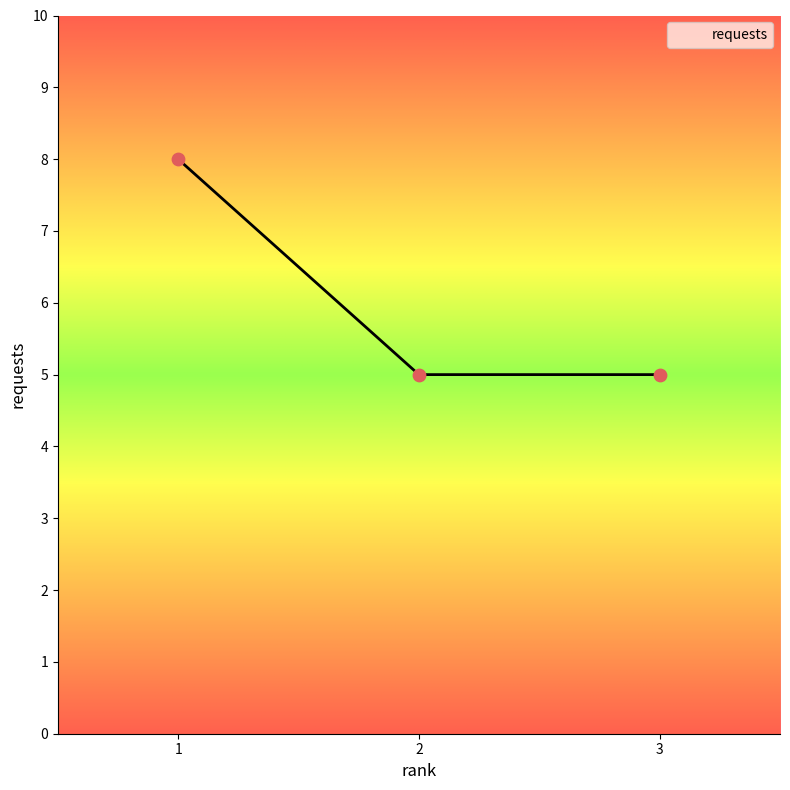

Approximately how many times larger is the value at 2 compared to 3?

1.0